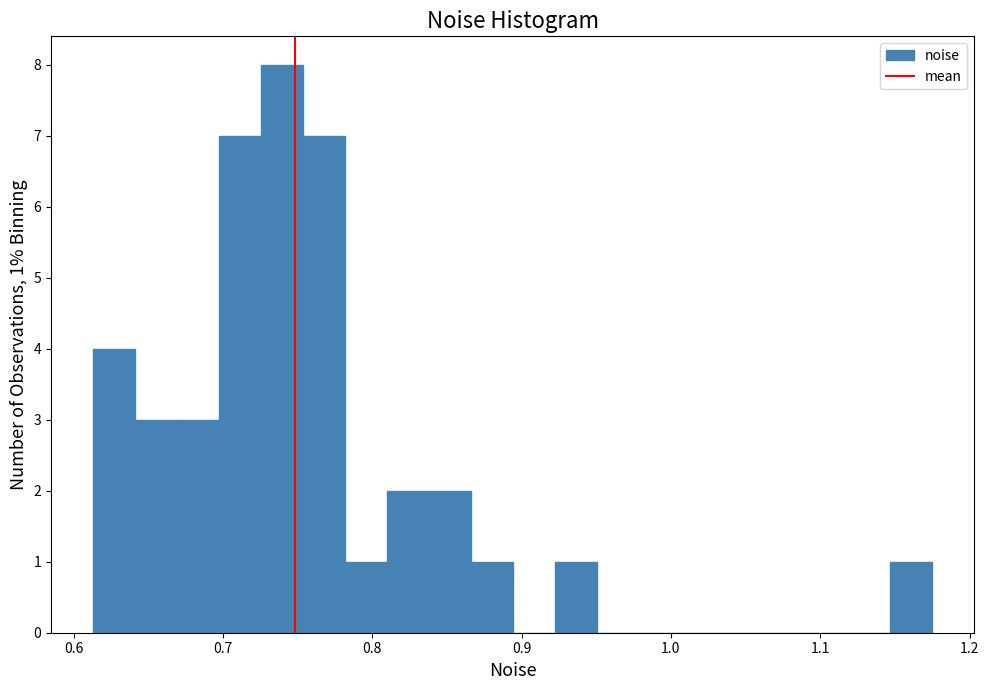

Around what value on the x-axis is the tallest bar? Give the approximate position of its centre, as read against the axis.

0.74